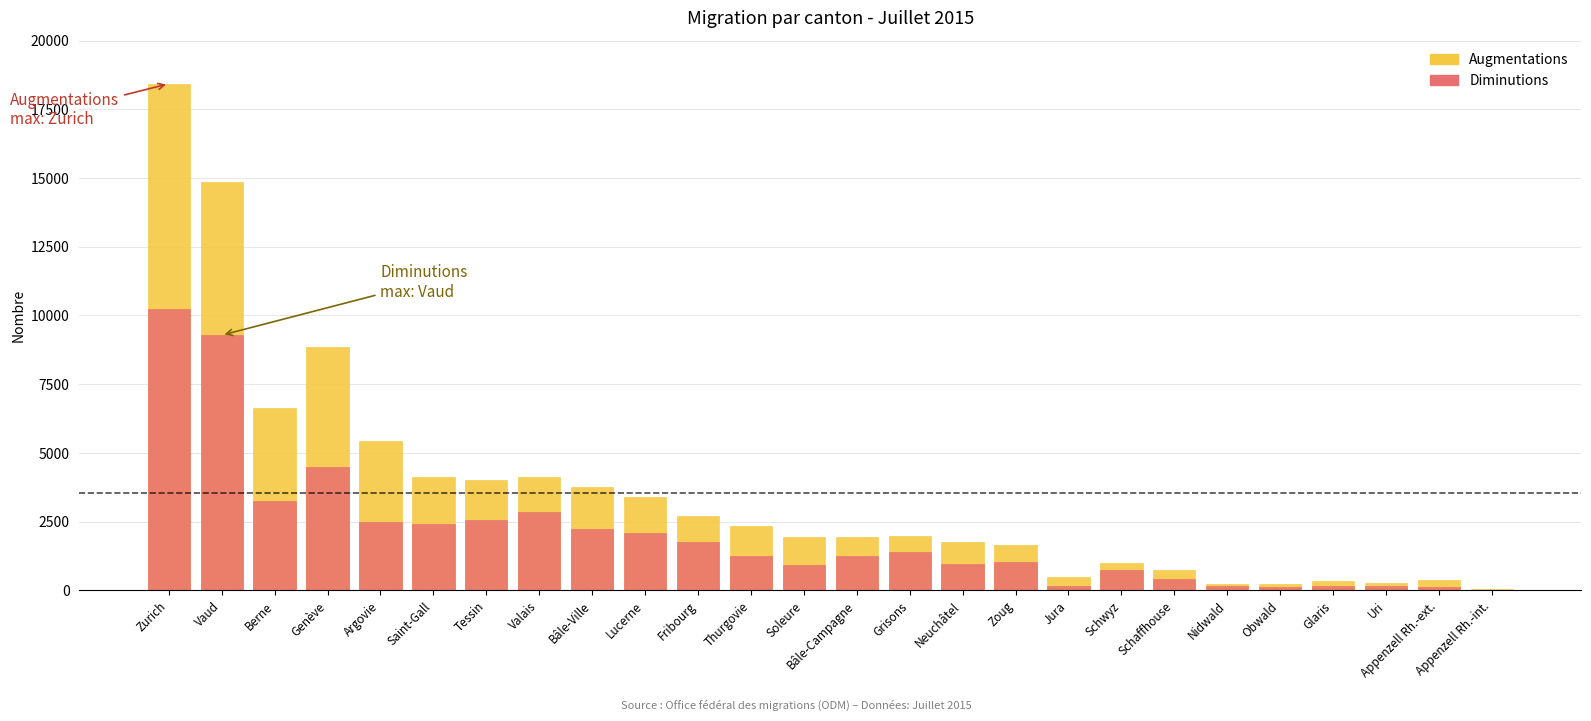

The value of Diminutions at Argovie is 4243. True or false?

False